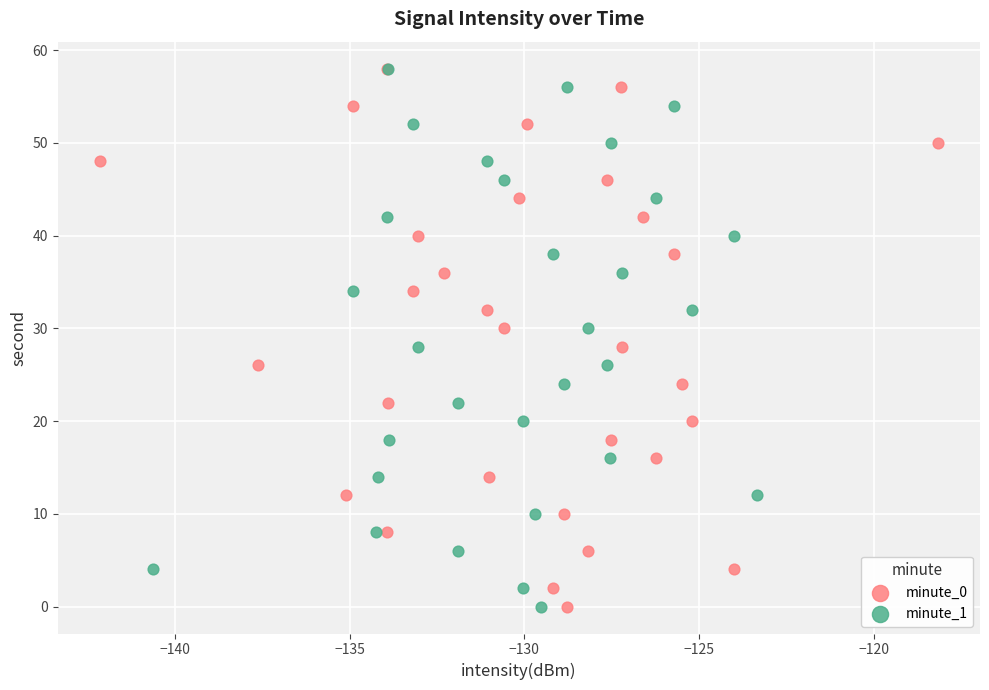

What are all the series names shown in the legend?

minute_0, minute_1